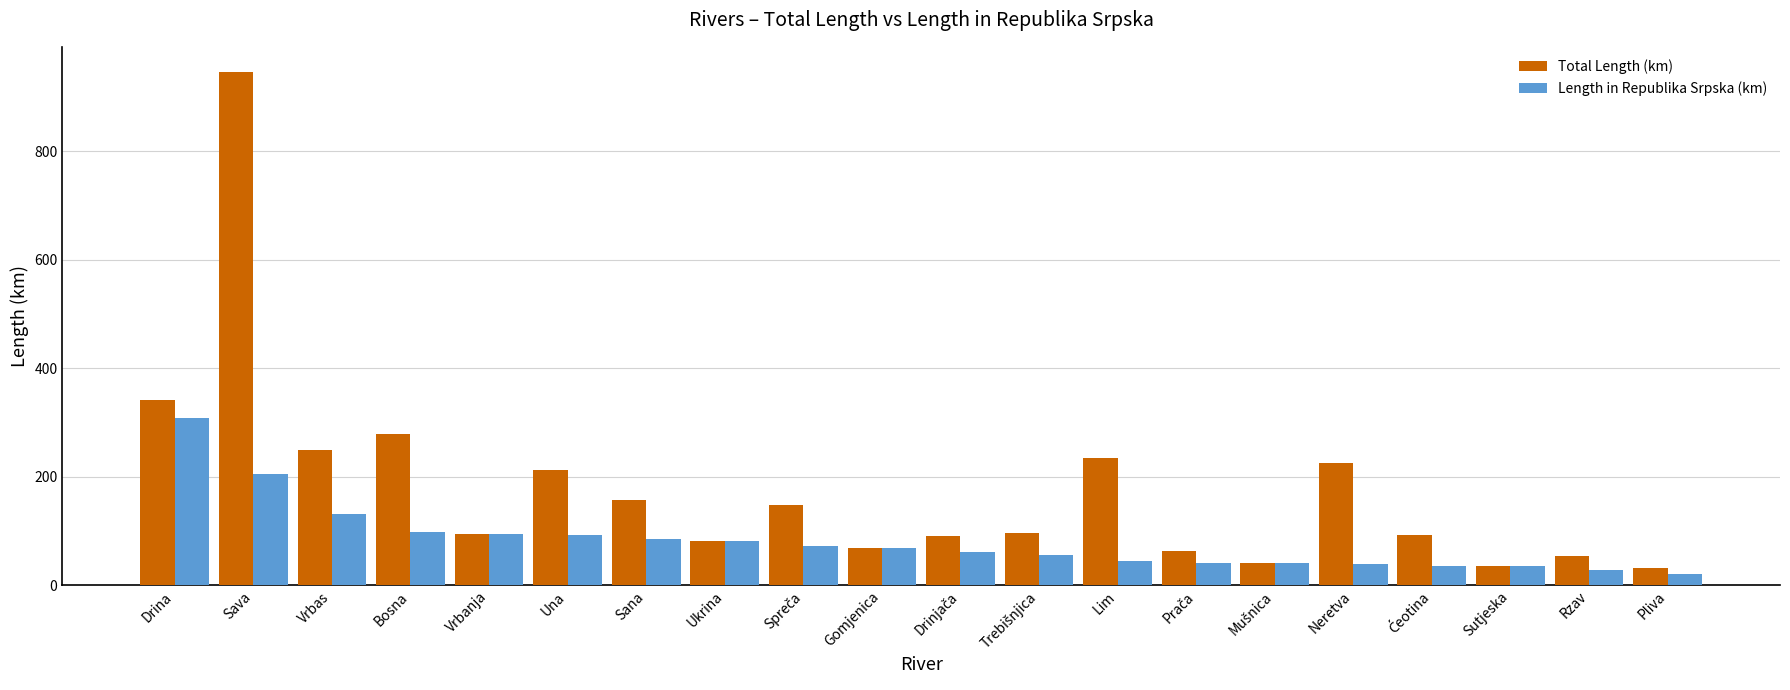

Which series has the largest total across all categories?

Total Length (km)